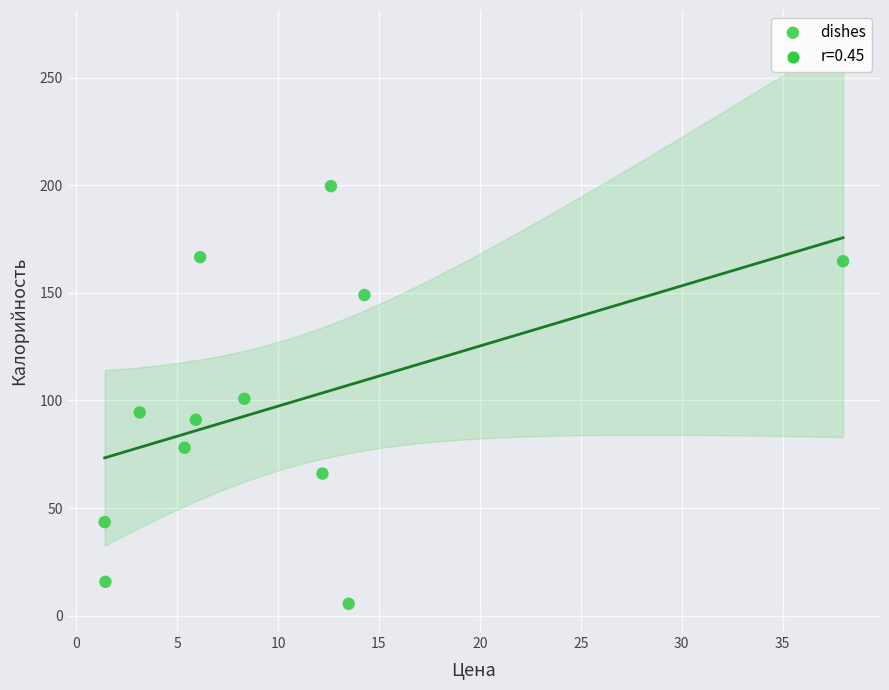

What is the average Y value?

97.9